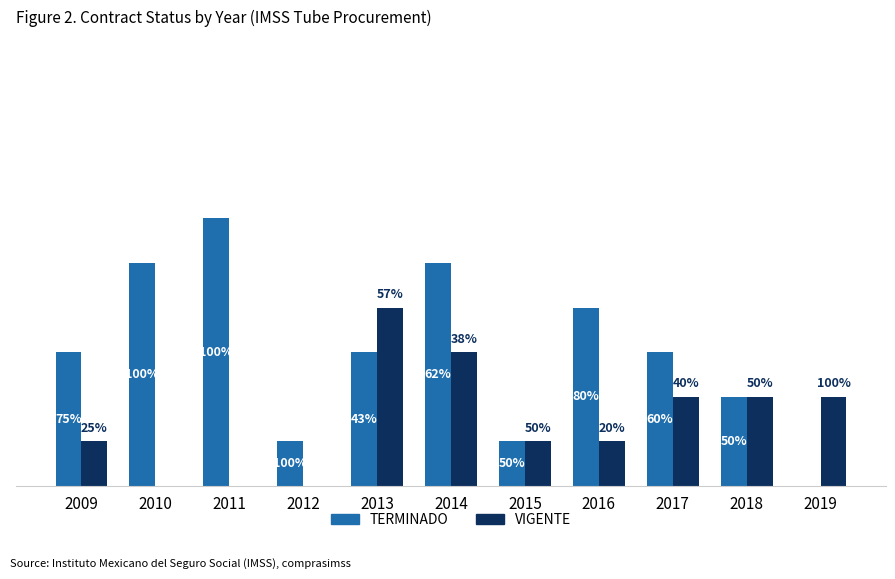

What are all the series names shown in the legend?

TERMINADO, VIGENTE